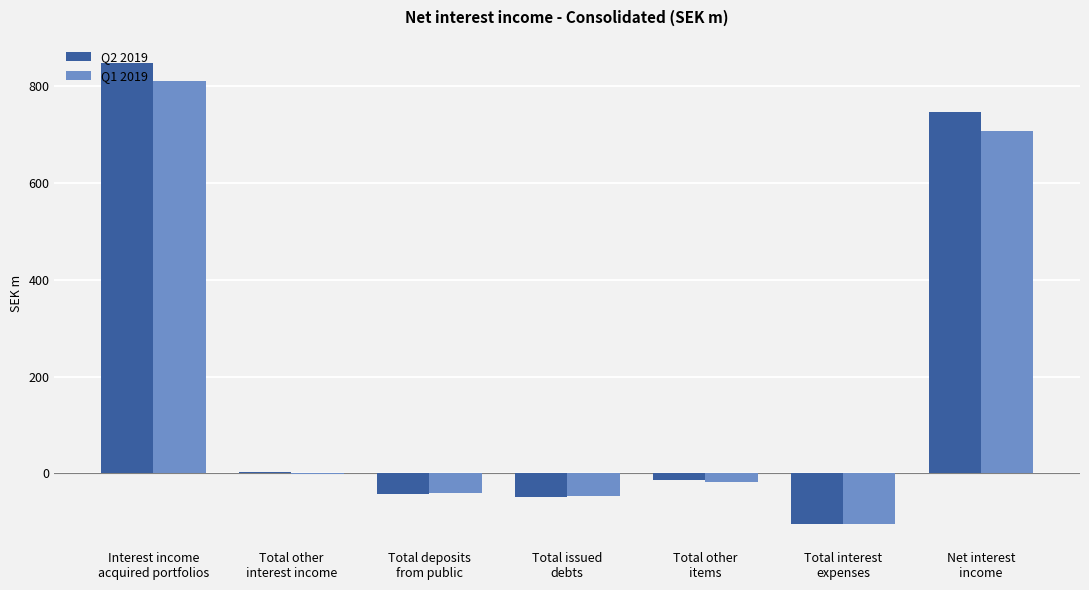

What value does the Q1 2019 series have at Total interest
expenses?

-103.6